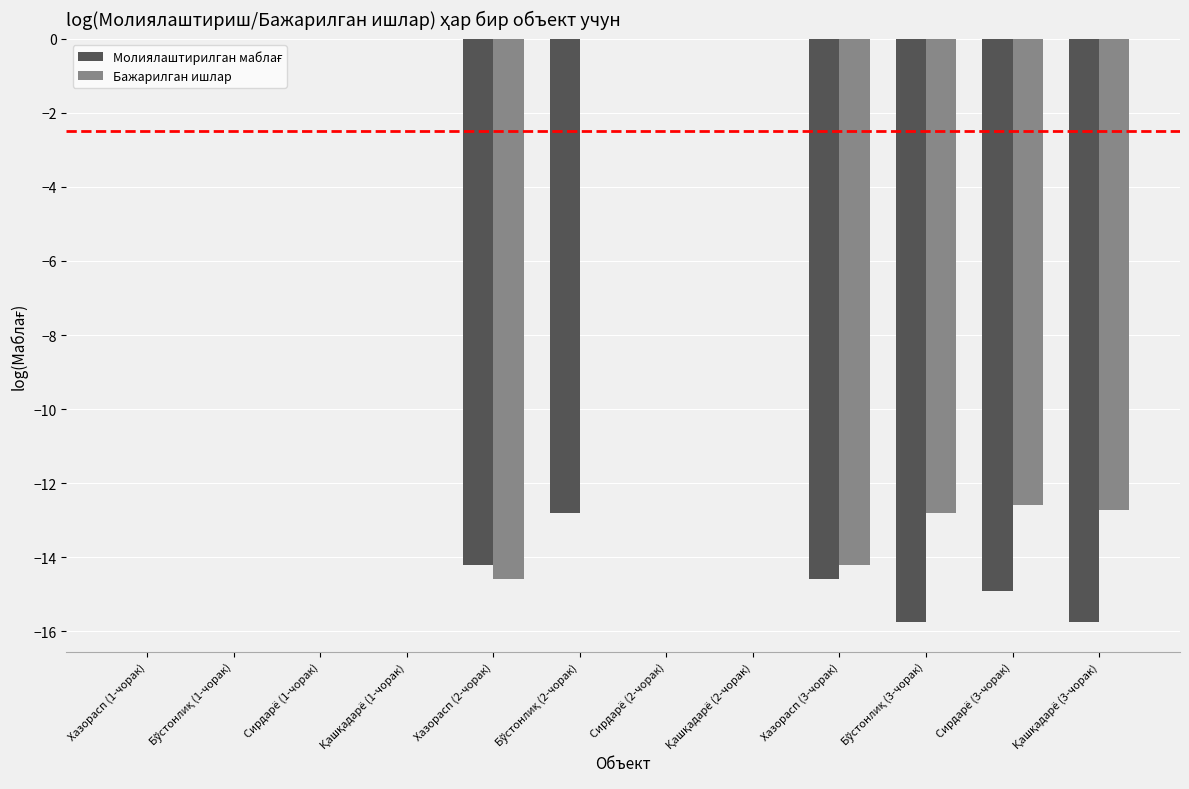

The Бажарилган ишлар series shows 0.0 at Хазорасп (1-чорак). True or false?

True